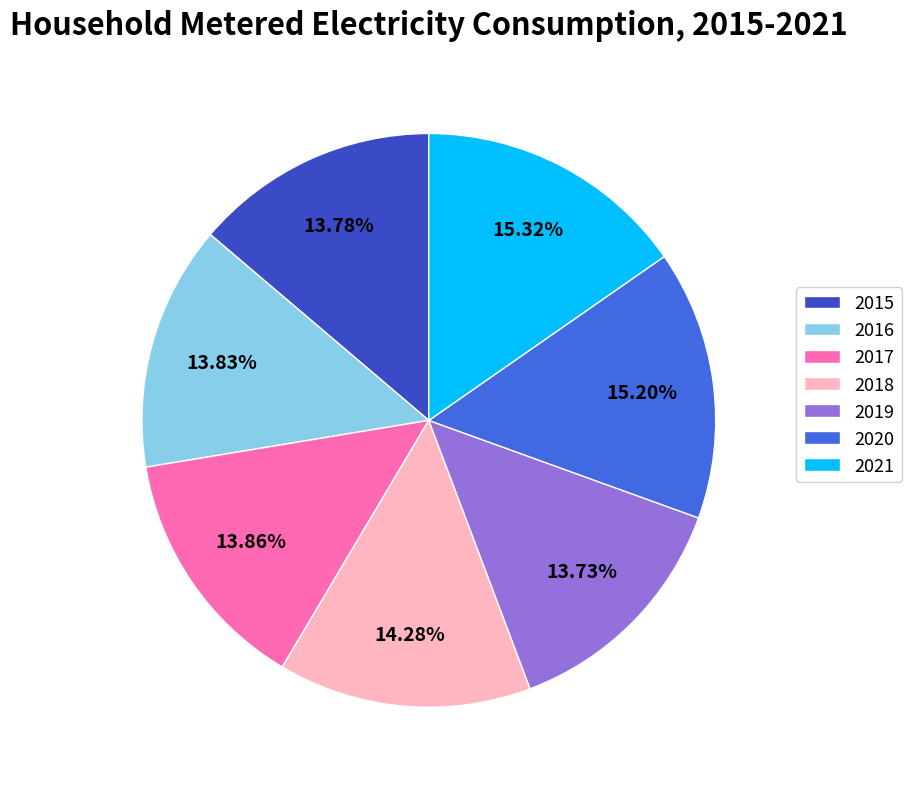

To the nearest percent, what portion does 2021 represent?

15%